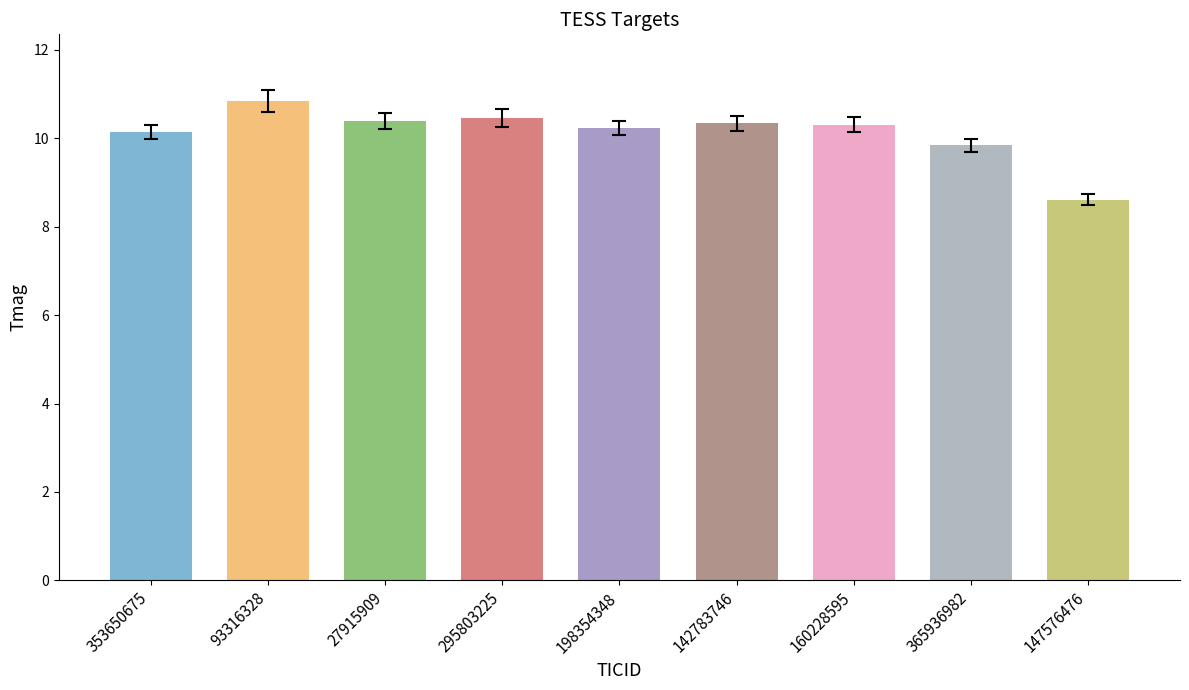

At which label is the value closest to 9?

147576476